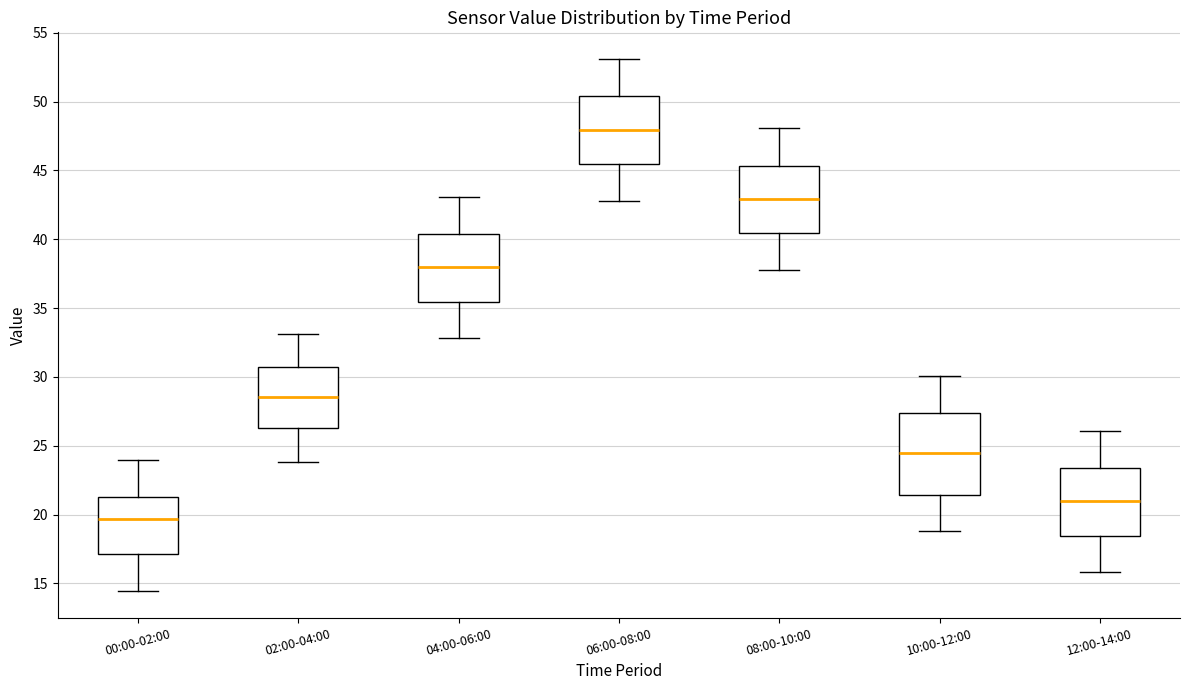

Reading left to right, transcribe this box plot: for each box, give where its median line is, the range the box spans, and where its two whiskers end, as read against the y-axis. The values are not printed on the chart, so give them approximately, as read against the axis.

00:00-02:00: median 19.5, box 17.0 to 21.0, whiskers 14.5 to 24.0
02:00-04:00: median 28.5, box 26.5 to 31.0, whiskers 24.0 to 33.0
04:00-06:00: median 38.0, box 35.5 to 40.5, whiskers 33.0 to 43.0
06:00-08:00: median 48.0, box 45.5 to 50.5, whiskers 43.0 to 53.0
08:00-10:00: median 43.0, box 40.5 to 45.5, whiskers 38.0 to 48.0
10:00-12:00: median 24.5, box 21.5 to 27.5, whiskers 19.0 to 30.0
12:00-14:00: median 21.0, box 18.5 to 23.5, whiskers 16.0 to 26.0